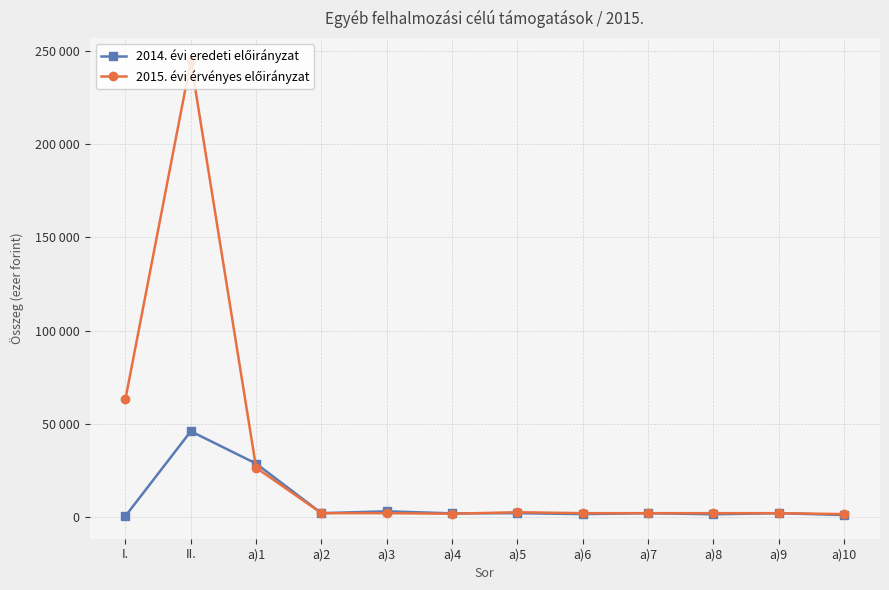

What position from the right is I.?

12